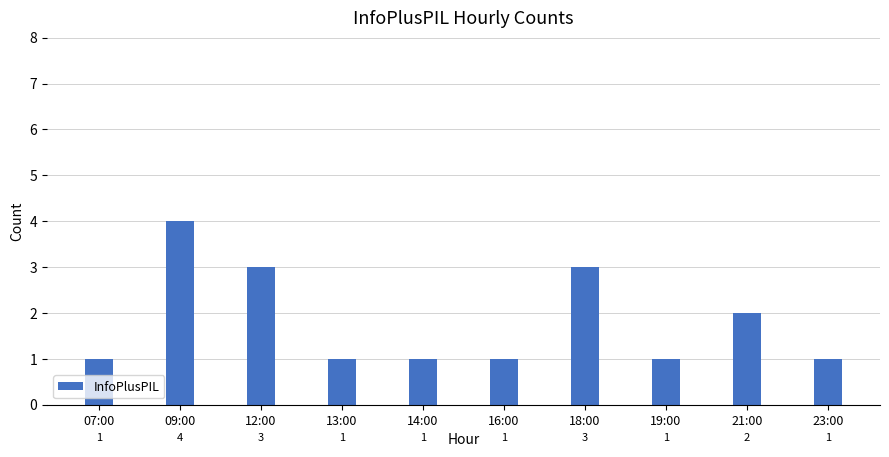

What is the difference between the values at 18:00 and 09:00?

1